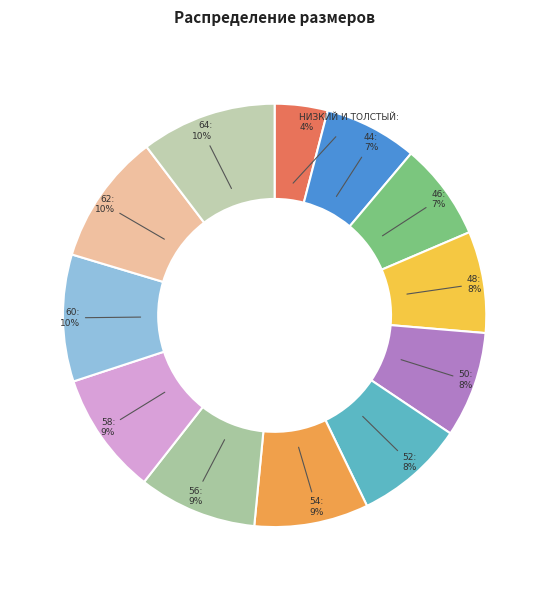

How many slices are in this pie chart?

12